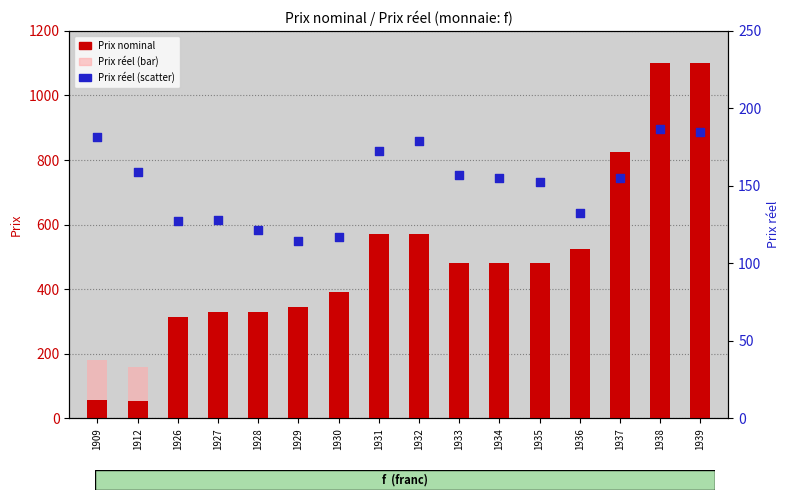

Which series has the largest total across all categories?

Prix (nominal)